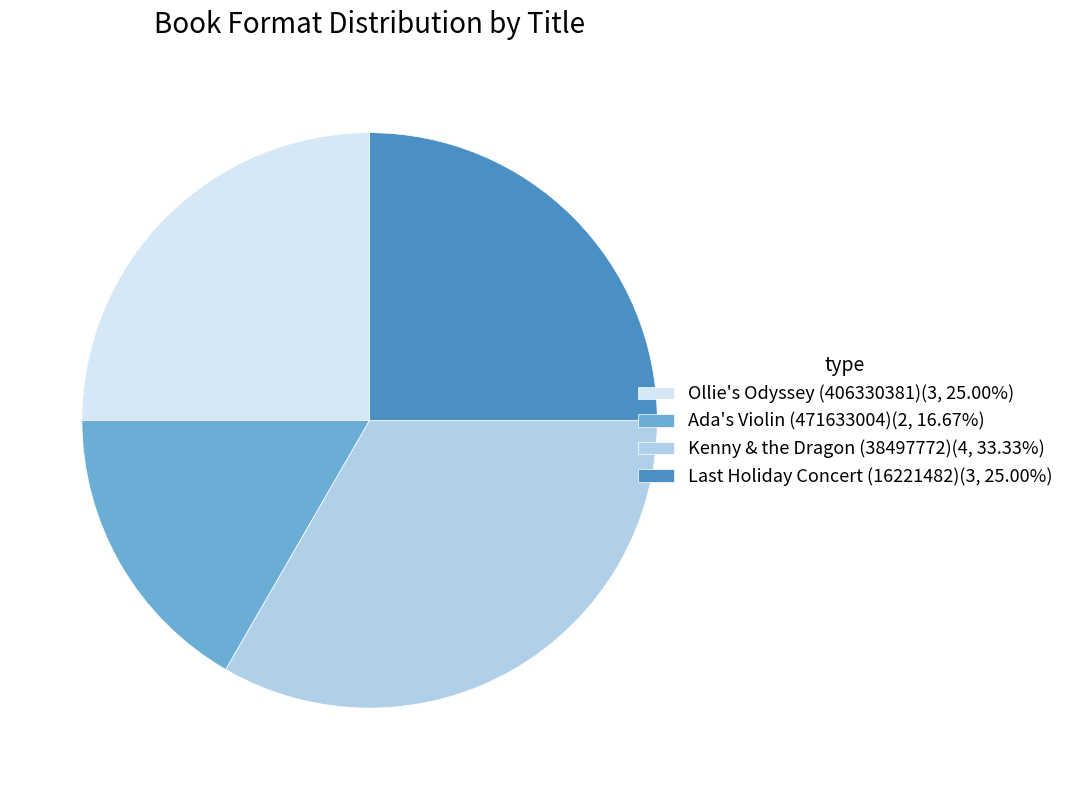

Which slice is the largest?

Kenny & the Dragon (38497772)